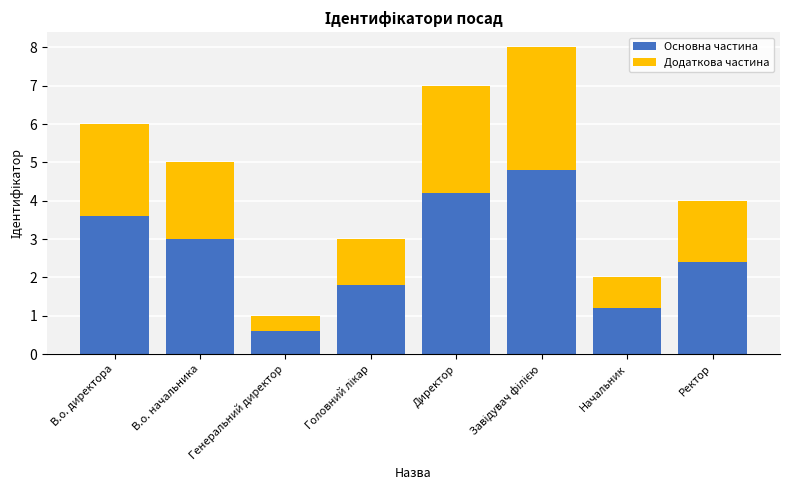

What is the sum of all Основна частина values?

21.6